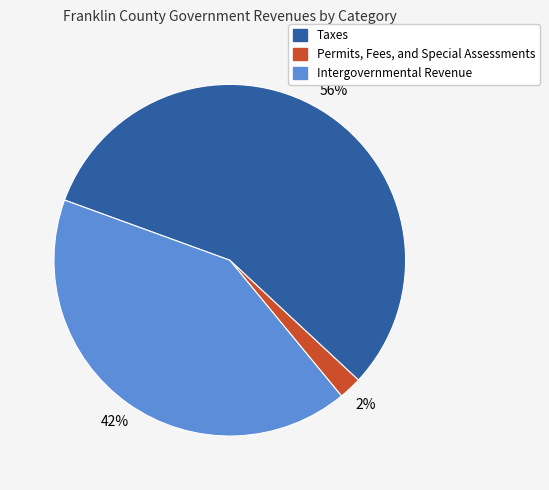

What percentage is the Taxes slice, to the nearest percent?

56%